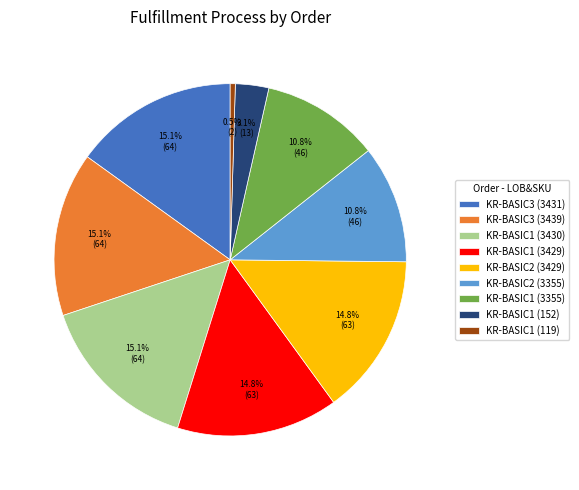

How much of the chart is everything except KR-BASIC3 (3431)?

84.9%